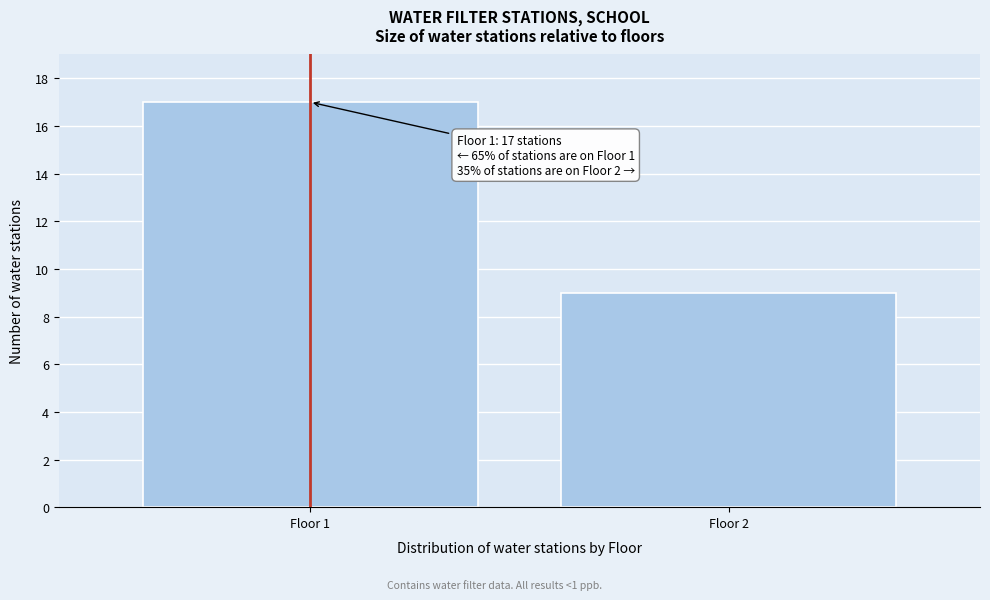

Reading left to right, extract all data points from this chart.

17	9